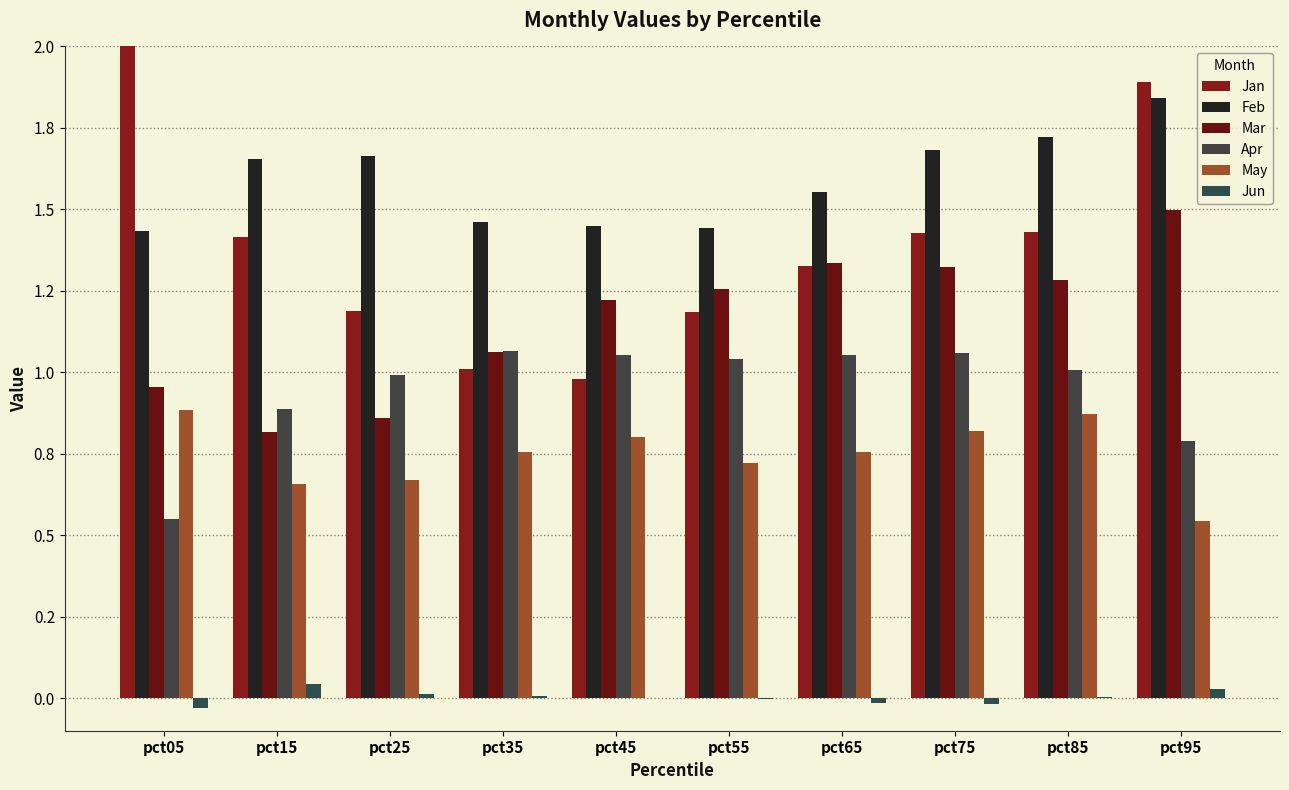

What is the difference between the Mar values at pct75 and pct45?

0.1